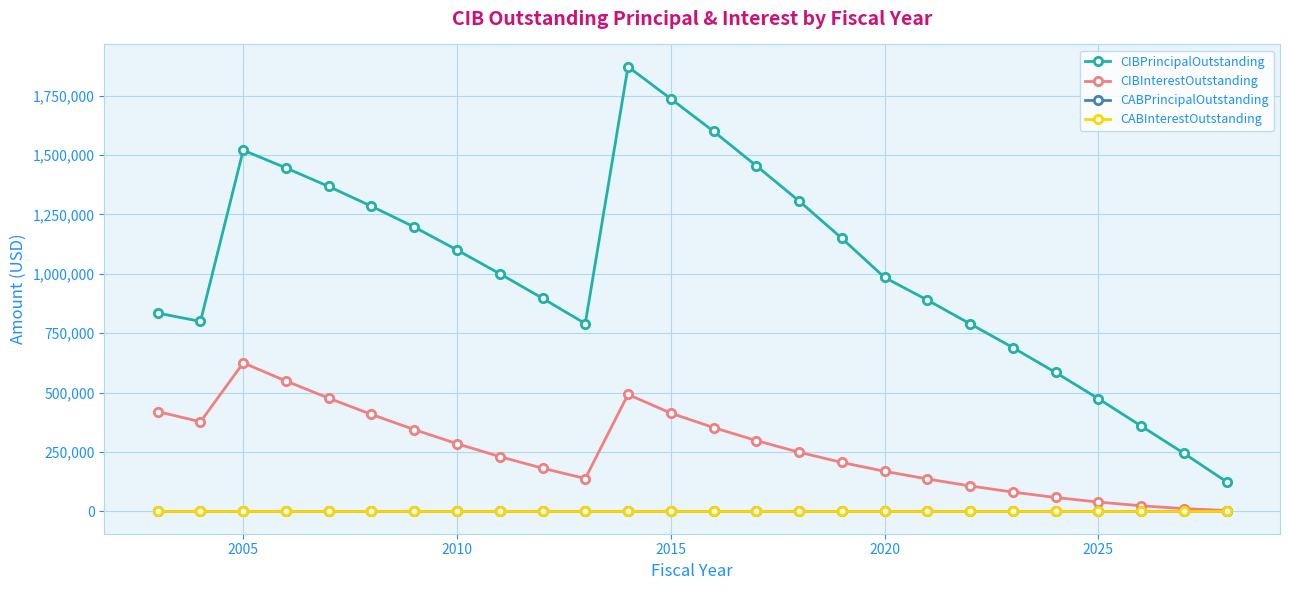

Reading left to right, extract all data points from this chart.

CIBPrincipalOutstanding: 835000.0	800000.0	1520706.0	1445795.0	1367784.0	1284622.0	1197257.0	1100633.0	1000692.0	897374.0	790616.0	1872000.0	1737000.0	1600000.0	1455000.0	1307000.0	1150000.0	985000.0	890000.0	790000.0	690000.0	585000.0	475000.0	360000.0	245000.0	125000.0
CIBInterestOutstanding: 420402.5	377462.5	625398.6	549156.0	476767.8	408479.4	344560.4	285254.2	231041.1	182106.4	138637.8	492711.6	413890.7	353181.0	298400.0	249528.0	206377.5	169270.5	136864.0	107583.0	81592.0	58891.0	39644.5	24017.0	12173.0	4112.5
CABPrincipalOutstanding: 0.0	0.0	0.0	0.0	0.0	0.0	0.0	0.0	0.0	0.0	0.0	0.0	0.0	0.0	0.0	0.0	0.0	0.0	0.0	0.0	0.0	0.0	0.0	0.0	0.0	0.0
CABInterestOutstanding: 0.0	0.0	0.0	0.0	0.0	0.0	0.0	0.0	0.0	0.0	0.0	0.0	0.0	0.0	0.0	0.0	0.0	0.0	0.0	0.0	0.0	0.0	0.0	0.0	0.0	0.0